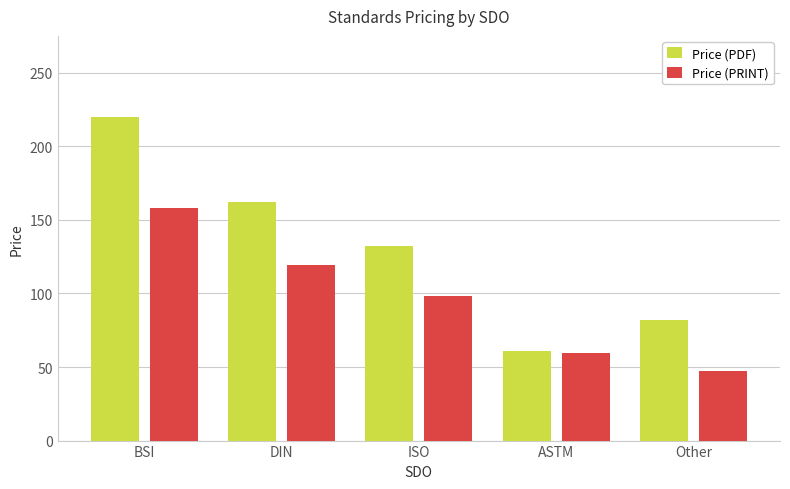

What is the difference between the maximum and minimum values in the Price (PRINT) series?

110.6